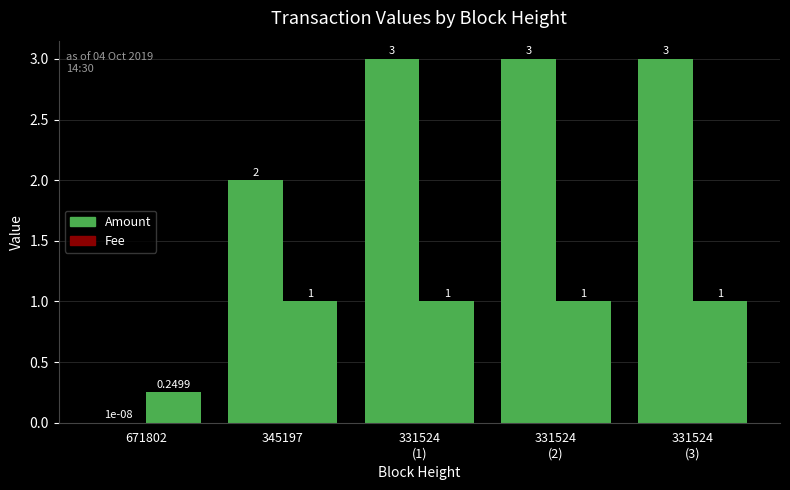

What is the difference between the second highest and minimum values in the Fee series?

0.8